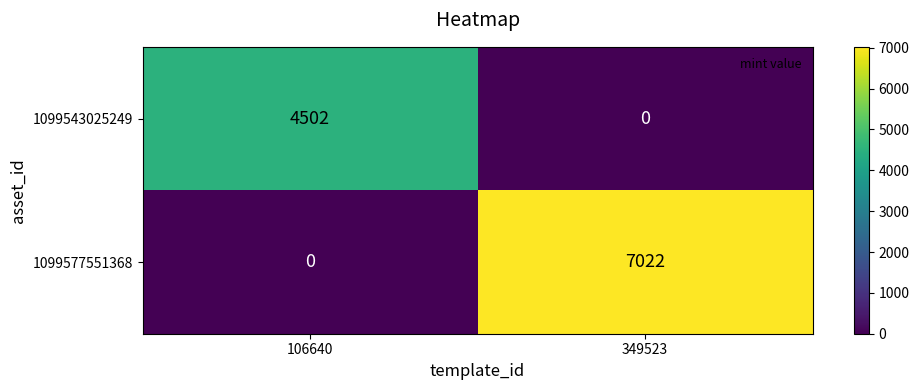

Which series has the largest total across all categories?

1099577551368